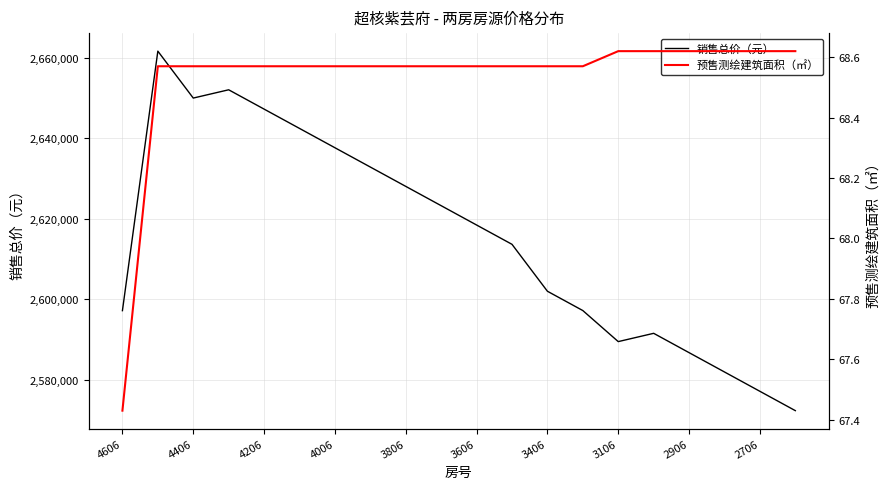

True or false: 销售总价（元） has a value of 2618397 at 3606.

True